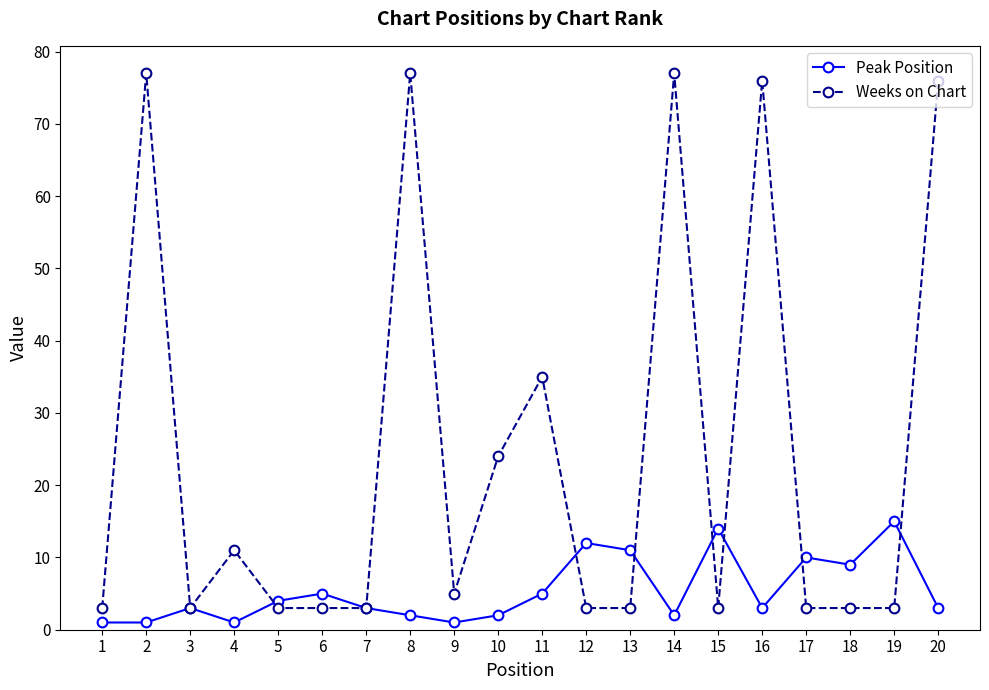

True or false: Peak Position has a value of 9 at 18.

True